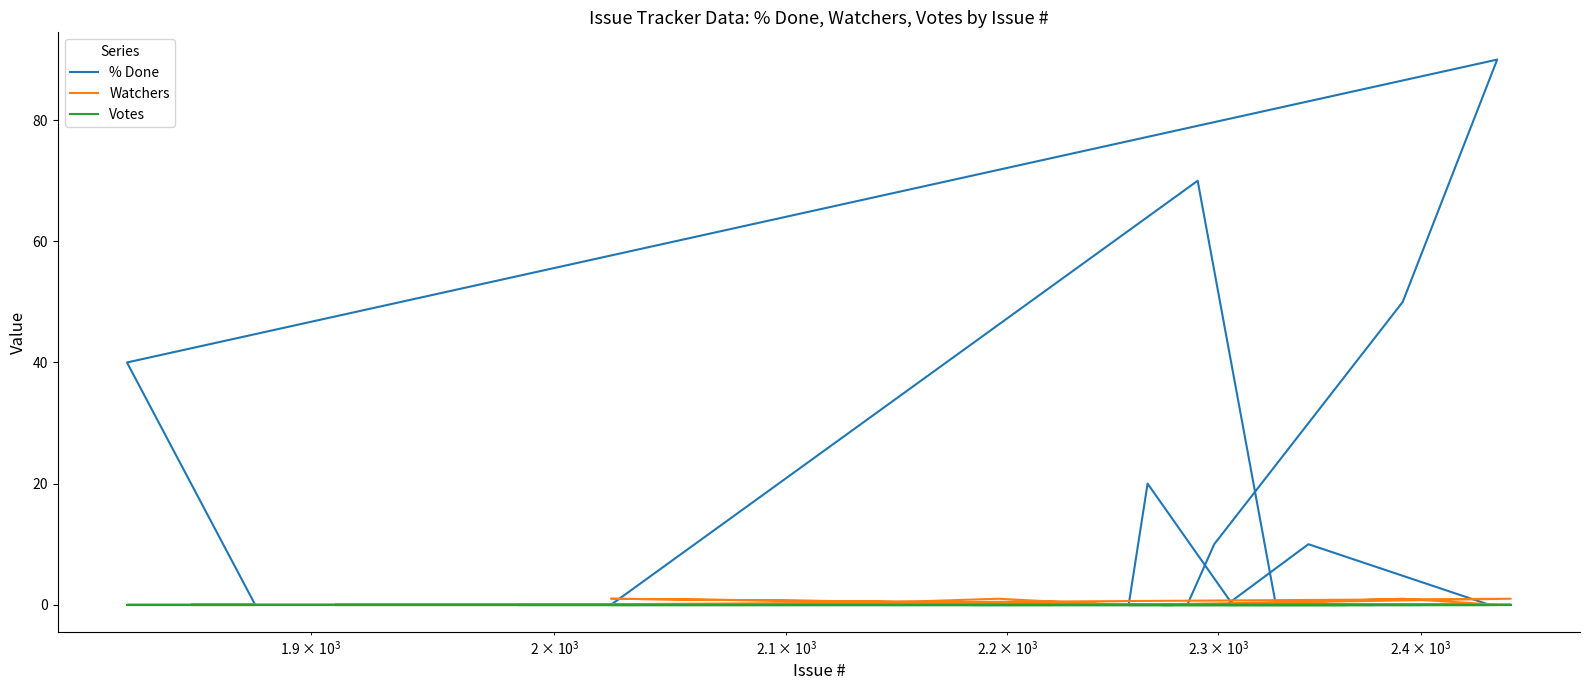

What is the sum of all Watchers values?

4